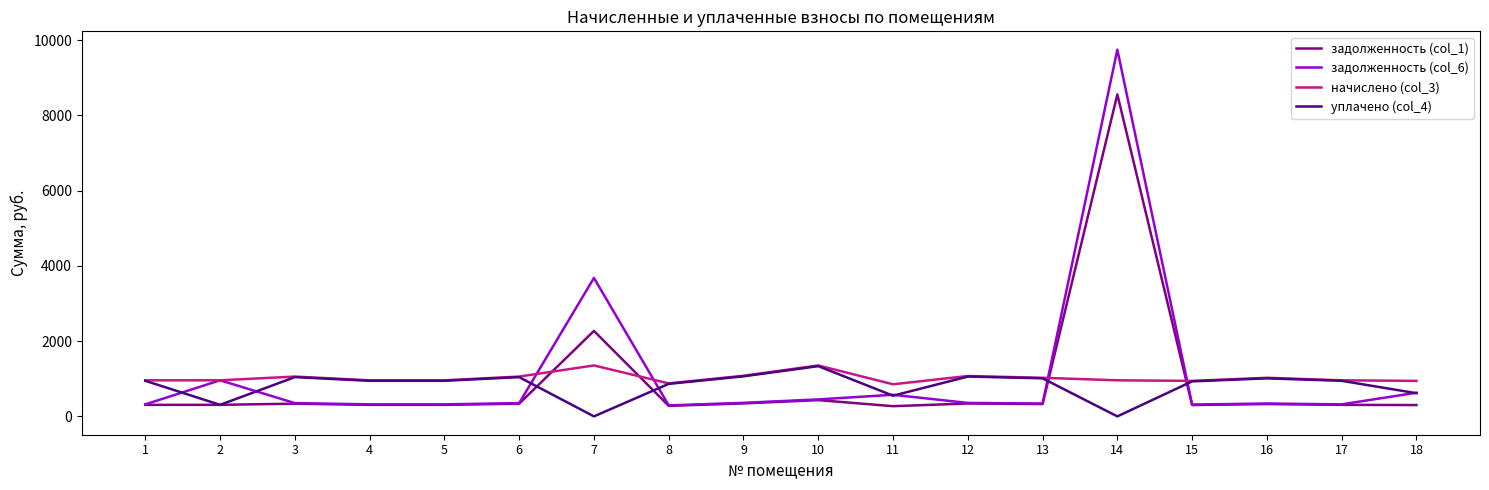

Which series ends up on top after the final intersection of начислено (col_3) and задолженность (col_6)?

начислено (col_3)